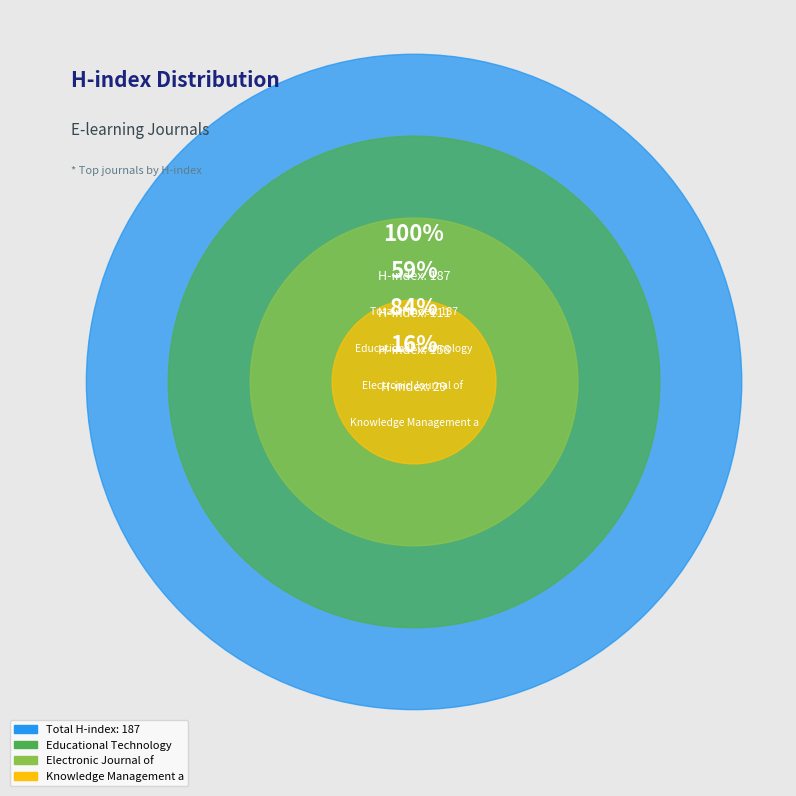

The Educational Technology and Society slice represents 49% of the pie. True or false?

False